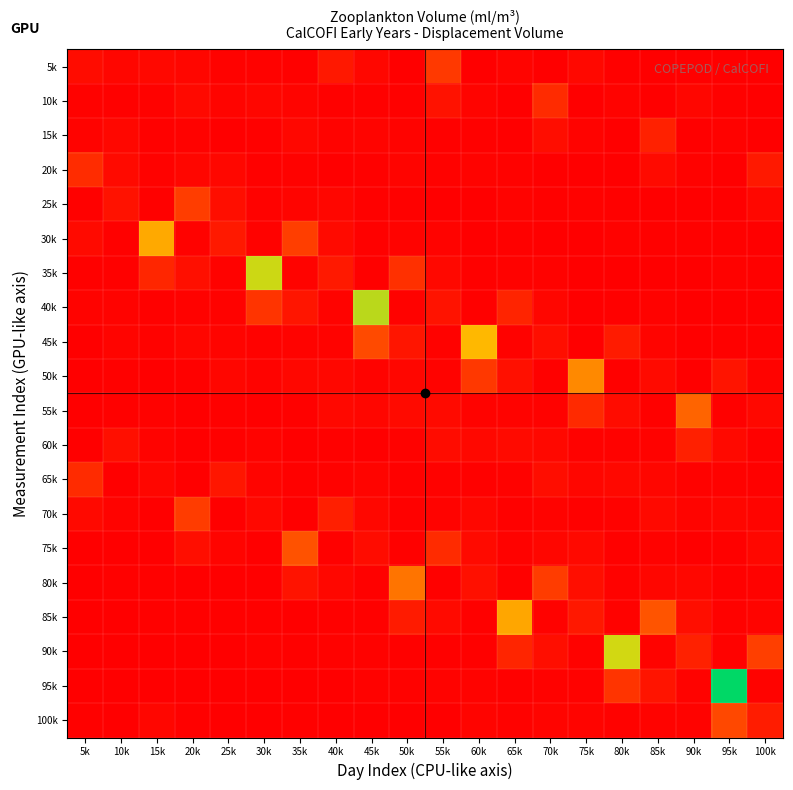

Reading left to right, list all the values displayed in this chart.

5k: 5k=0.2	10k=0.1	15k=0.1	20k=0.1	25k=0.0	30k=0.0	35k=0.0	40k=0.4	45k=0.1	50k=0.0	55k=0.9	60k=0.0	65k=0.1	70k=0.0	75k=0.1	80k=0.0	85k=0.0	90k=0.0	95k=0.0	100k=0.0
10k: 5k=0.1	10k=0.0	15k=0.0	20k=0.2	25k=0.1	30k=0.1	35k=0.1	40k=0.0	45k=0.0	50k=0.0	55k=0.3	60k=0.1	65k=0.0	70k=0.7	75k=0.0	80k=0.1	85k=0.0	90k=0.1	95k=0.0	100k=0.0
15k: 5k=0.1	10k=0.1	15k=0.0	20k=0.1	25k=0.0	30k=0.0	35k=0.1	40k=0.1	45k=0.1	50k=0.1	55k=0.0	60k=0.0	65k=0.0	70k=0.2	75k=0.1	80k=0.0	85k=0.5	90k=0.0	95k=0.0	100k=0.0
20k: 5k=0.7	10k=0.2	15k=0.0	20k=0.1	25k=0.1	30k=0.0	35k=0.0	40k=0.0	45k=0.0	50k=0.1	55k=0.0	60k=0.1	65k=0.0	70k=0.0	75k=0.0	80k=0.0	85k=0.2	90k=0.1	95k=0.0	100k=0.4
25k: 5k=0.0	10k=0.3	15k=0.0	20k=1.0	25k=0.2	30k=0.0	35k=0.1	40k=0.1	45k=0.0	50k=0.0	55k=0.0	60k=0.0	65k=0.1	70k=0.0	75k=0.0	80k=0.0	85k=0.0	90k=0.0	95k=0.0	100k=0.1
30k: 5k=0.2	10k=0.0	15k=2.5	20k=0.0	25k=0.4	30k=0.0	35k=1.0	40k=0.2	45k=0.0	50k=0.1	55k=0.1	60k=0.0	65k=0.0	70k=0.0	75k=0.0	80k=0.1	85k=0.0	90k=0.0	95k=0.0	100k=0.0
35k: 5k=0.0	10k=0.0	15k=0.6	20k=0.2	25k=0.0	30k=3.5	35k=0.1	40k=0.4	45k=0.0	50k=0.8	55k=0.1	60k=0.0	65k=0.0	70k=0.1	75k=0.0	80k=0.0	85k=0.0	90k=0.0	95k=0.0	100k=0.0
40k: 5k=0.1	10k=0.1	15k=0.0	20k=0.0	25k=0.0	30k=0.8	35k=0.3	40k=0.1	45k=3.6	50k=0.1	55k=0.3	60k=0.0	65k=0.6	70k=0.1	75k=0.0	80k=0.0	85k=0.0	90k=0.0	95k=0.0	100k=0.0
45k: 5k=0.0	10k=0.1	15k=0.1	20k=0.1	25k=0.1	30k=0.0	35k=0.1	40k=0.1	45k=1.2	50k=0.3	55k=0.0	60k=2.7	65k=0.0	70k=0.2	75k=0.0	80k=0.4	85k=0.1	90k=0.0	95k=0.0	100k=0.0
50k: 5k=0.0	10k=0.0	15k=0.0	20k=0.0	25k=0.1	30k=0.1	35k=0.1	40k=0.1	45k=0.1	50k=0.1	55k=0.1	60k=0.9	65k=0.3	70k=0.0	75k=2.1	80k=0.0	85k=0.2	90k=0.0	95k=0.3	100k=0.1
55k: 5k=0.0	10k=0.0	15k=0.0	20k=0.0	25k=0.0	30k=0.0	35k=0.0	40k=0.1	45k=0.1	50k=0.2	55k=0.2	60k=0.1	65k=0.1	70k=0.1	75k=0.7	80k=0.2	85k=0.0	90k=1.6	95k=0.0	100k=0.1
60k: 5k=0.0	10k=0.3	15k=0.1	20k=0.0	25k=0.0	30k=0.1	35k=0.0	40k=0.0	45k=0.0	50k=0.0	55k=0.2	60k=0.1	65k=0.2	70k=0.1	75k=0.1	80k=0.1	85k=0.0	90k=0.5	95k=0.2	100k=0.0
65k: 5k=0.7	10k=0.0	15k=0.1	20k=0.0	25k=0.4	30k=0.1	35k=0.0	40k=0.1	45k=0.1	50k=0.0	55k=0.1	60k=0.0	65k=0.1	70k=0.2	75k=0.1	80k=0.1	85k=0.1	90k=0.0	95k=0.0	100k=0.0
70k: 5k=0.2	10k=0.1	15k=0.0	20k=0.9	25k=0.0	30k=0.1	35k=0.0	40k=0.5	45k=0.1	50k=0.0	55k=0.1	60k=0.1	65k=0.0	70k=0.1	75k=0.0	80k=0.0	85k=0.2	90k=0.1	95k=0.1	100k=0.1
75k: 5k=0.0	10k=0.0	15k=0.0	20k=0.2	25k=0.1	30k=0.0	35k=1.3	40k=0.0	45k=0.2	50k=0.0	55k=0.7	60k=0.2	65k=0.0	70k=0.1	75k=0.2	80k=0.0	85k=0.1	90k=0.0	95k=0.0	100k=0.1
80k: 5k=0.0	10k=0.0	15k=0.0	20k=0.0	25k=0.0	30k=0.0	35k=0.3	40k=0.1	45k=0.0	50k=1.8	55k=0.0	60k=0.3	65k=0.0	70k=0.9	75k=0.2	80k=0.1	85k=0.1	90k=0.1	95k=0.0	100k=0.0
85k: 5k=0.0	10k=0.0	15k=0.0	20k=0.0	25k=0.0	30k=0.0	35k=0.0	40k=0.0	45k=0.0	50k=0.4	55k=0.2	60k=0.0	65k=2.5	70k=0.0	75k=0.4	80k=0.0	85k=1.3	90k=0.2	95k=0.0	100k=0.1
90k: 5k=0.0	10k=0.0	15k=0.0	20k=0.0	25k=0.0	30k=0.0	35k=0.0	40k=0.0	45k=0.0	50k=0.0	55k=0.0	60k=0.0	65k=0.6	70k=0.2	75k=0.0	80k=3.4	85k=0.1	90k=0.5	95k=0.0	100k=1.0
95k: 5k=0.0	10k=0.0	15k=0.0	20k=0.0	25k=0.0	30k=0.0	35k=0.0	40k=0.0	45k=0.1	50k=0.0	55k=0.1	60k=0.1	65k=0.0	70k=0.0	75k=0.0	80k=0.8	85k=0.3	90k=0.1	95k=4.8	100k=0.1
100k: 5k=0.0	10k=0.0	15k=0.1	20k=0.0	25k=0.0	30k=0.0	35k=0.0	40k=0.0	45k=0.0	50k=0.0	55k=0.0	60k=0.1	65k=0.1	70k=0.1	75k=0.1	80k=0.0	85k=0.1	90k=0.1	95k=1.1	100k=0.5